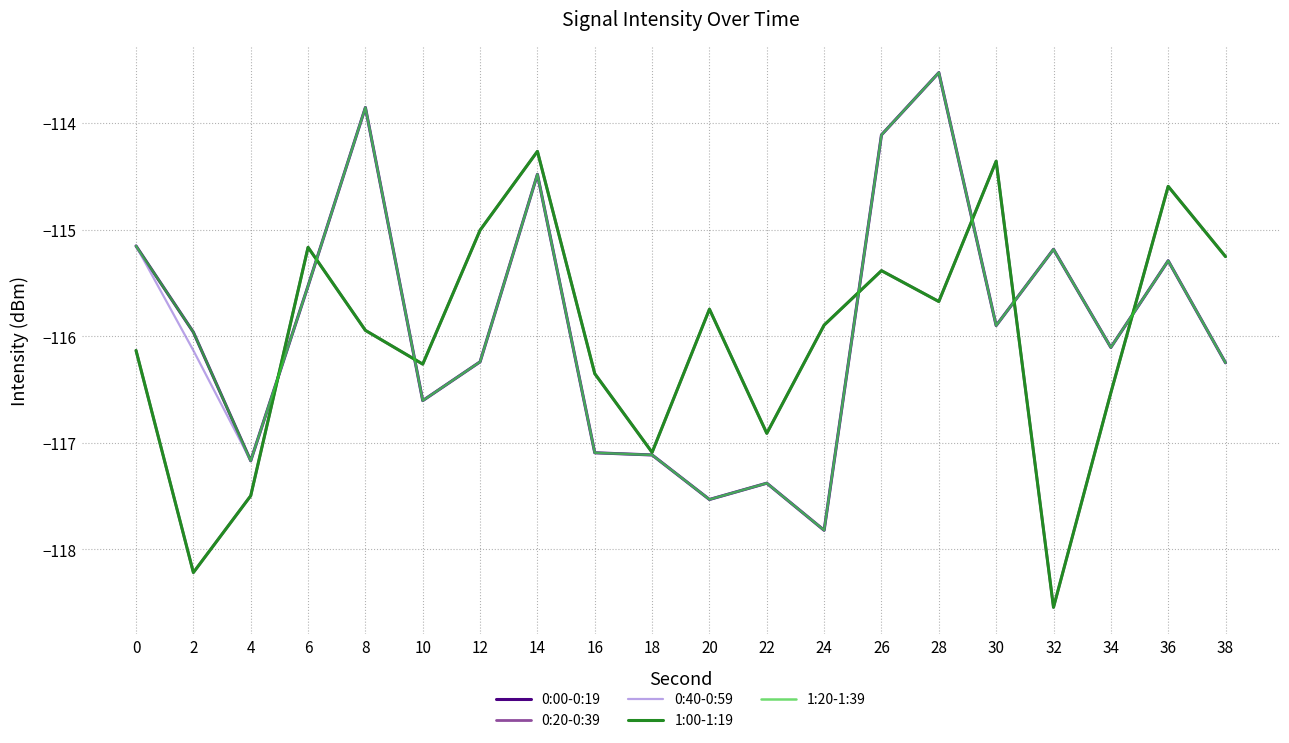

Rank the series by their maximum value, from lowest to highest.

0:20-0:39, 1:00-1:19, 0:00-0:19, 0:40-0:59, 1:20-1:39